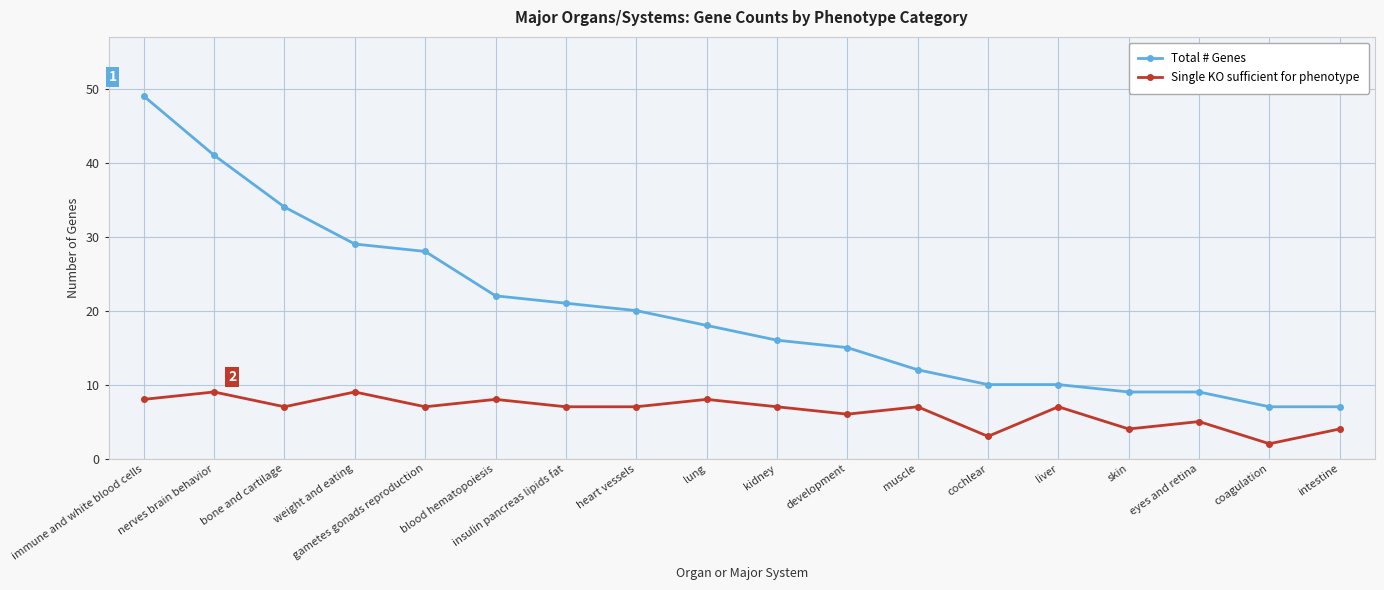

Which label corresponds to the smallest value in the chart?

coagulation